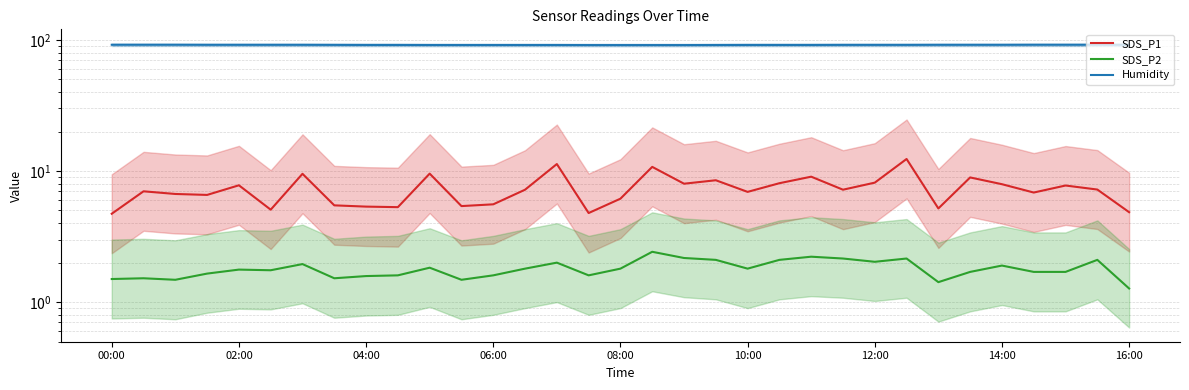

How many data points does each series have?

33